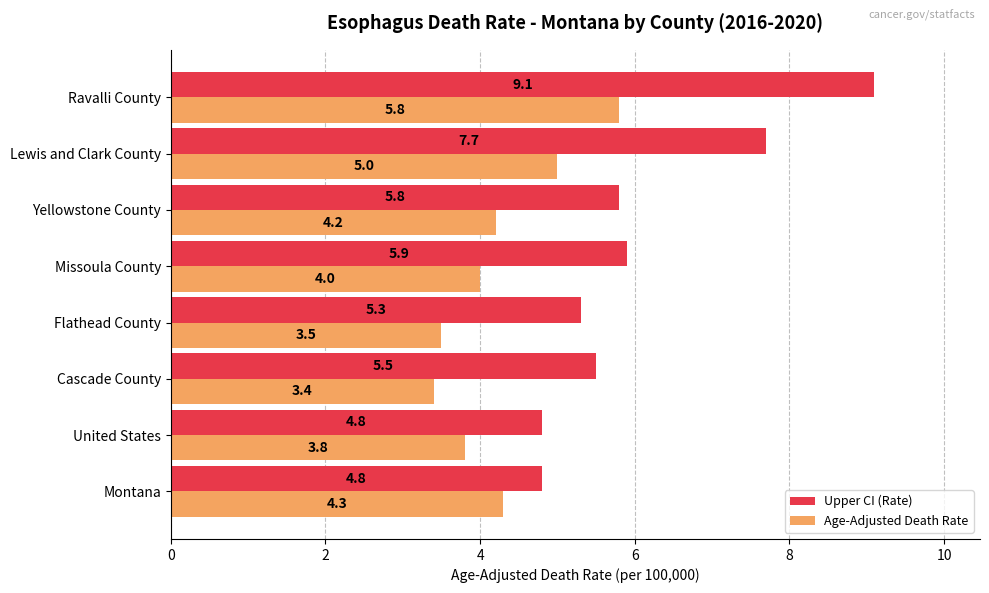

How many data points in Upper CI (Rate) are above 5?

6